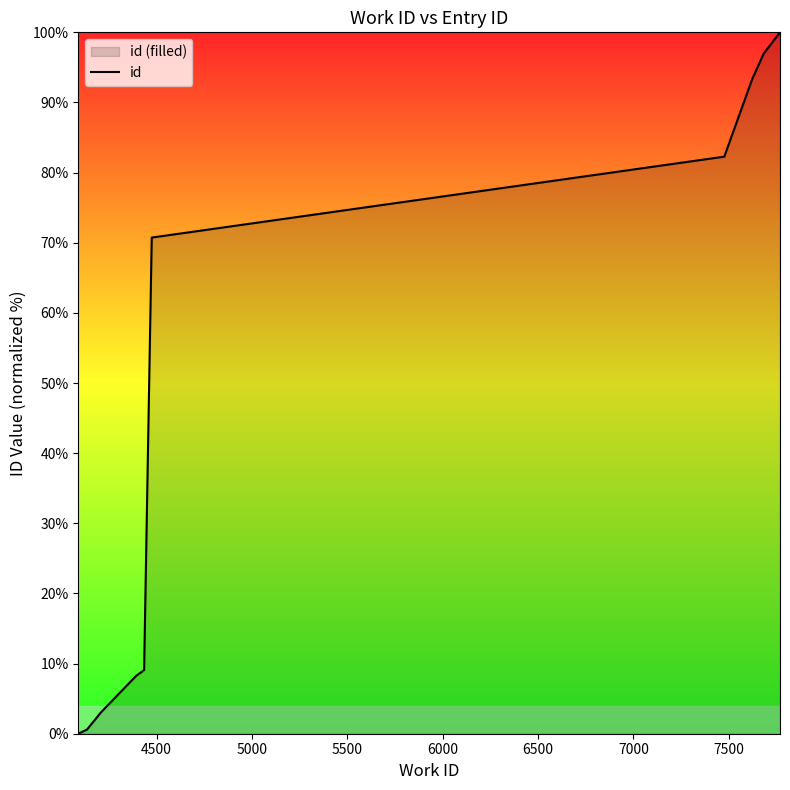

What is the difference between the maximum and minimum values?

100.0